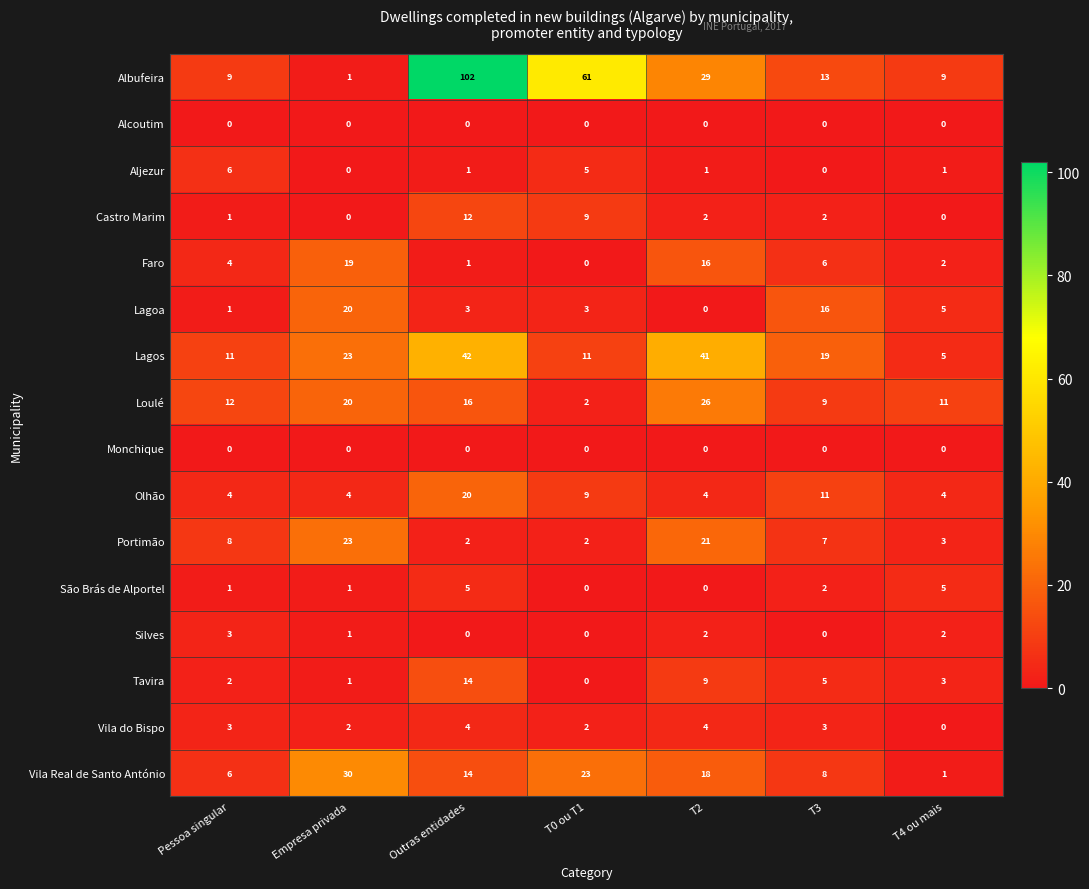

What is the greatest value displayed?

102